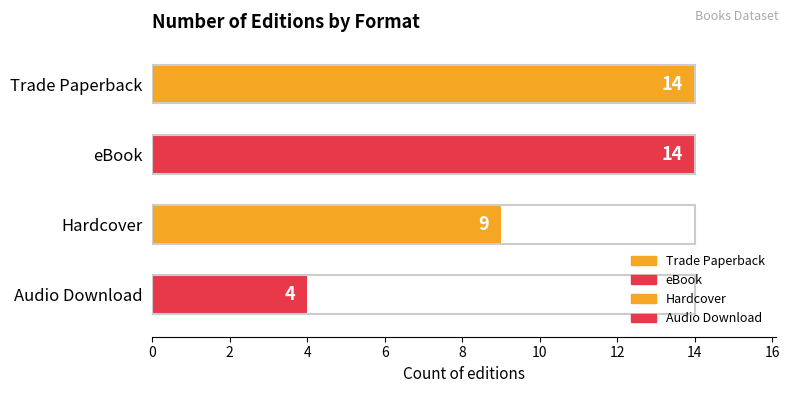

What is the ratio of the value at Hardcover to the value at Audio Download?

2.2